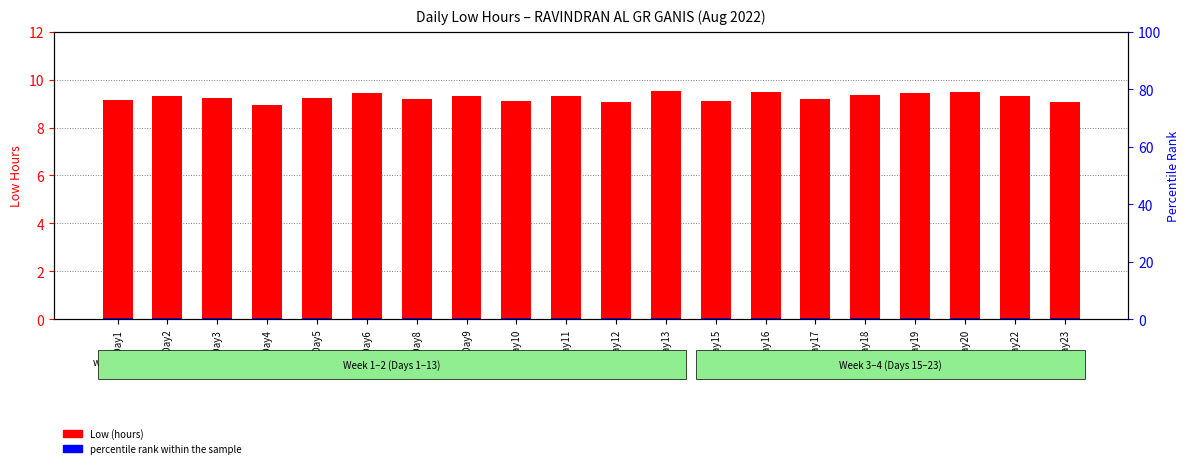

Which category has the highest value across all series?

Day13